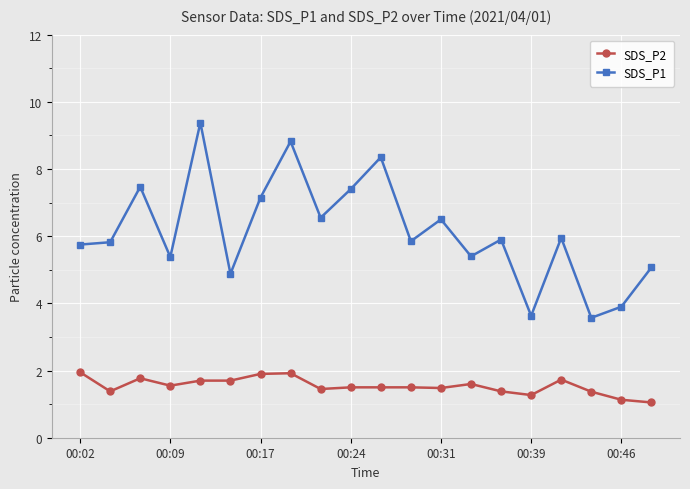

What is the minimum value shown in the chart?

1.1